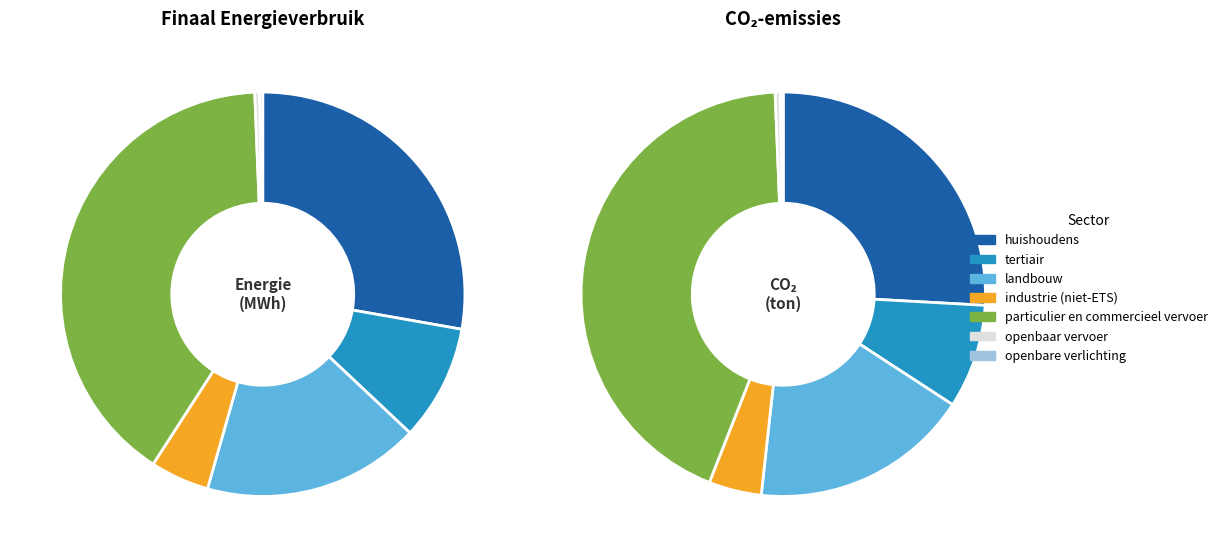

Does openbaar vervoer represent more than half of the total?

No